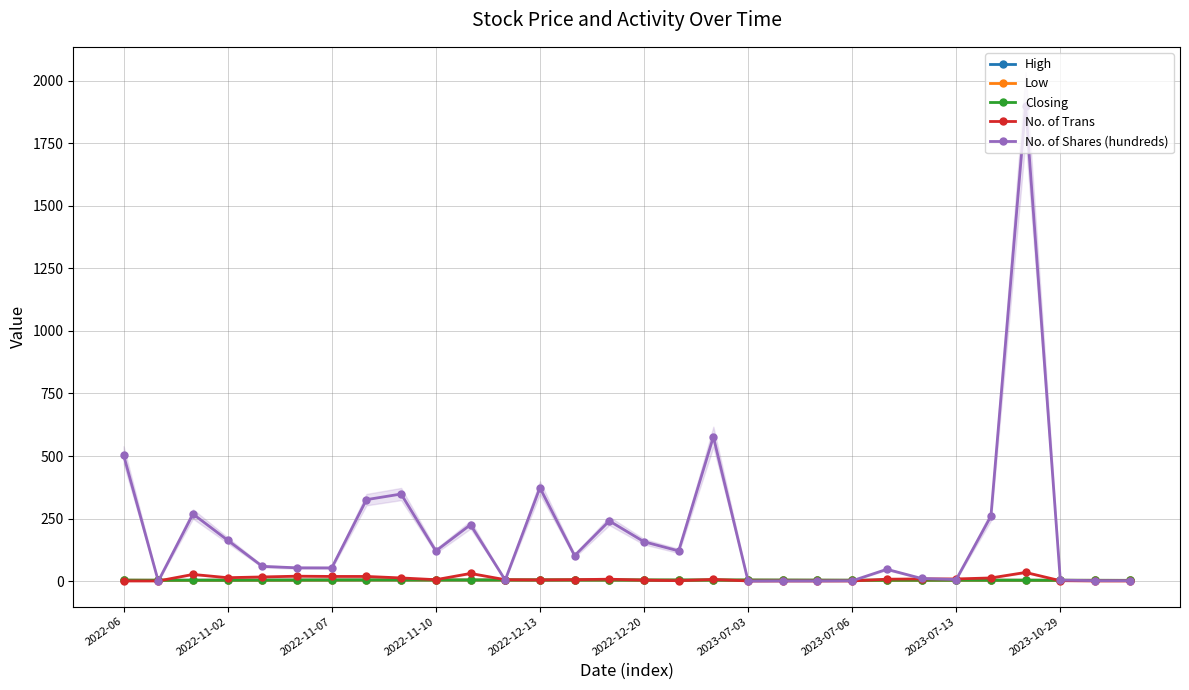

How many lines are shown in the chart?

5